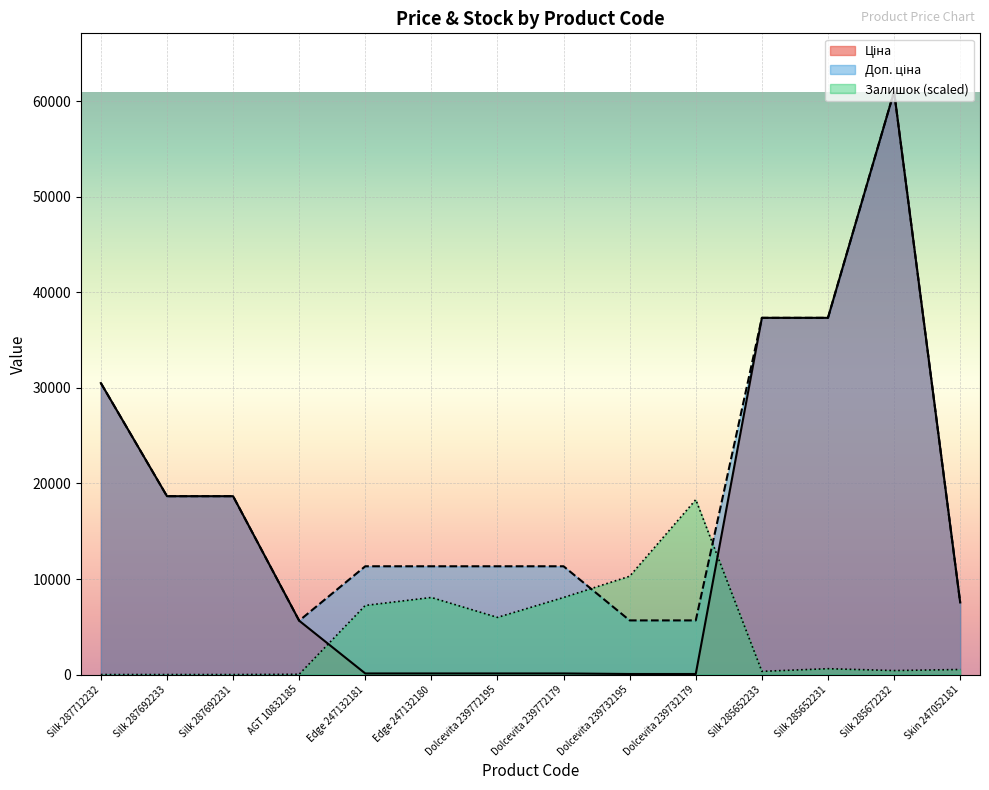

At which category is the sum across all series the highest?

Silk 285672232